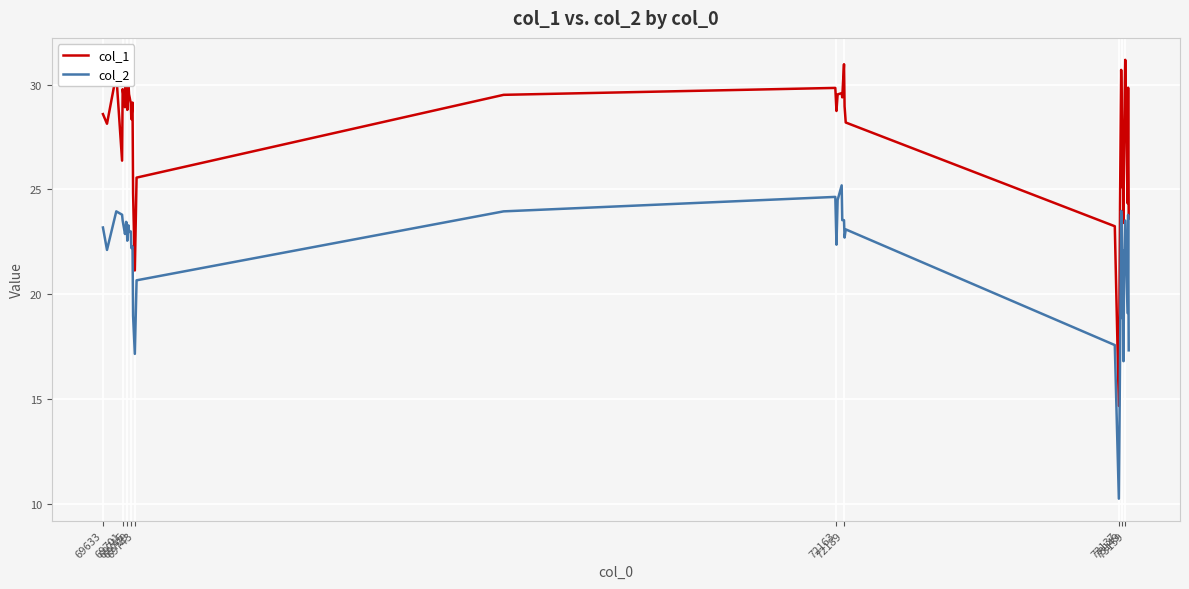

Which series has the largest range (max minus min)?

col_1